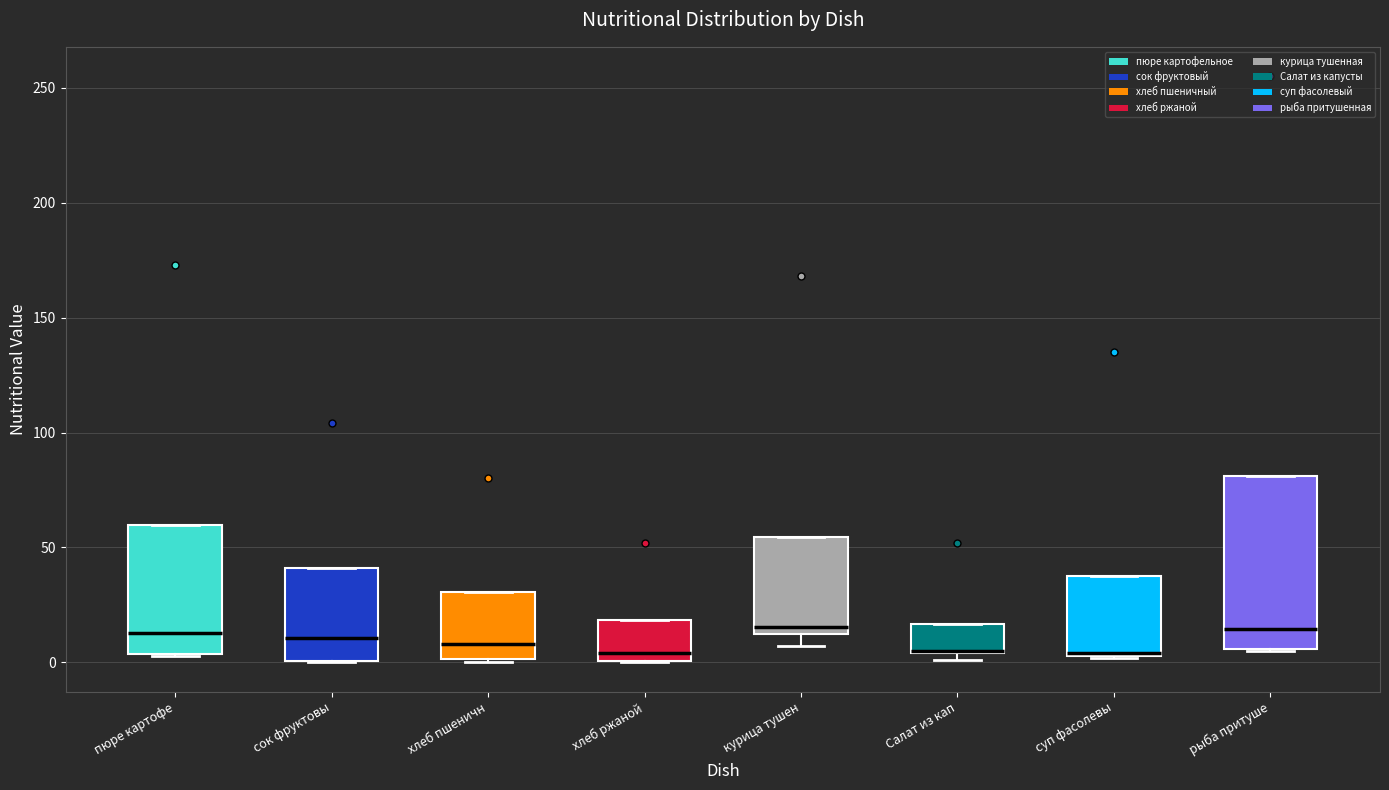

Where is the lower edge of the box for рыба притуше on the y-axis? The values are not printed on the chart, so give them approximately, as read against the axis.

5